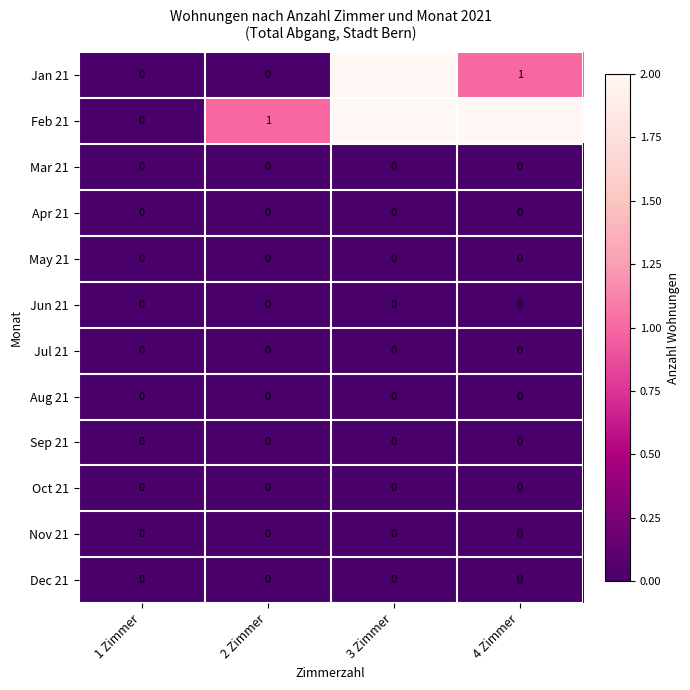

At which category is the sum across all series the highest?

3 Zimmer